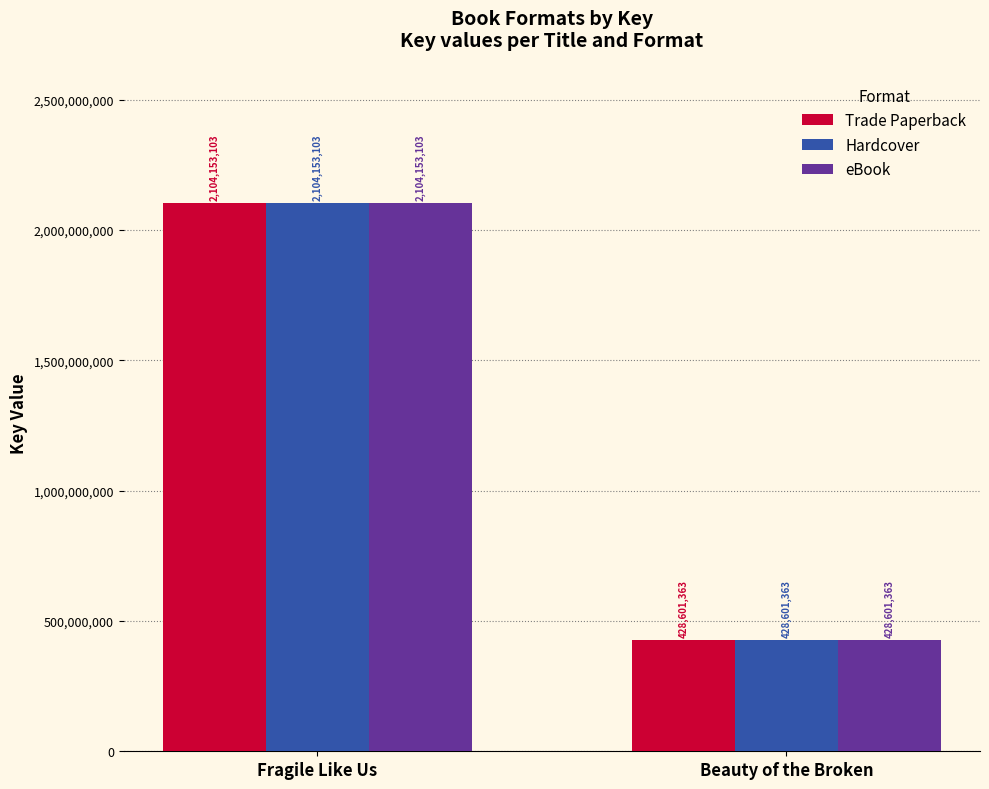

What is the total value across all series at Fragile Like Us?

6312459309